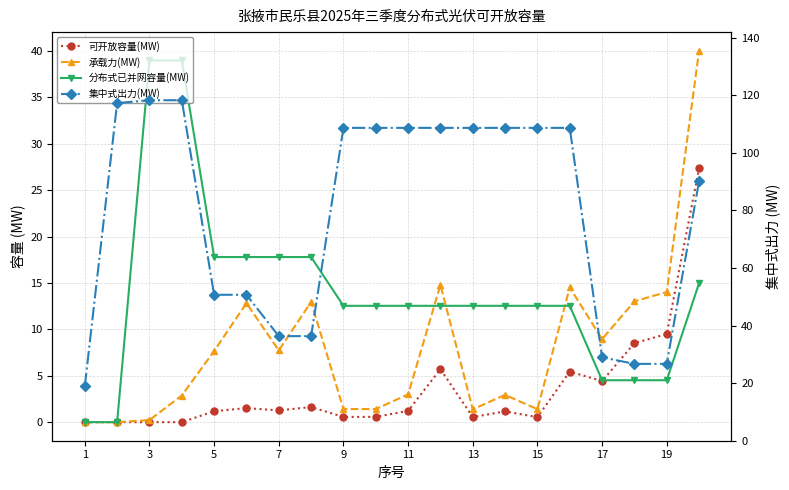

Count the number of categories in the chart.

20